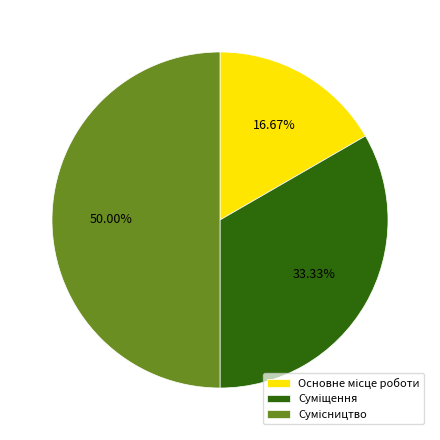

What is the smallest slice in the pie chart?

Основне місце роботи